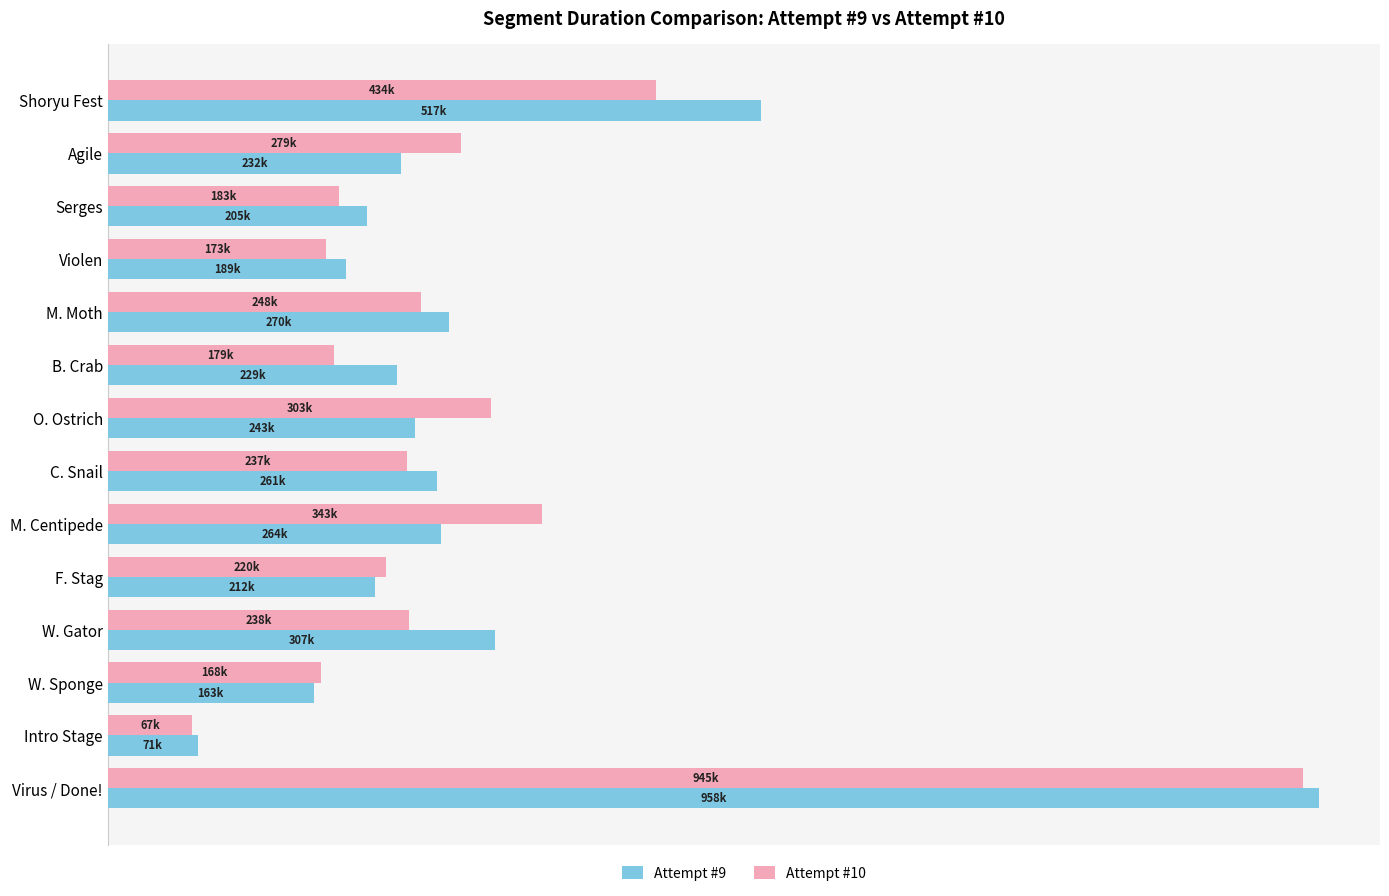

What is the sum of all Attempt #9 values?

4118461